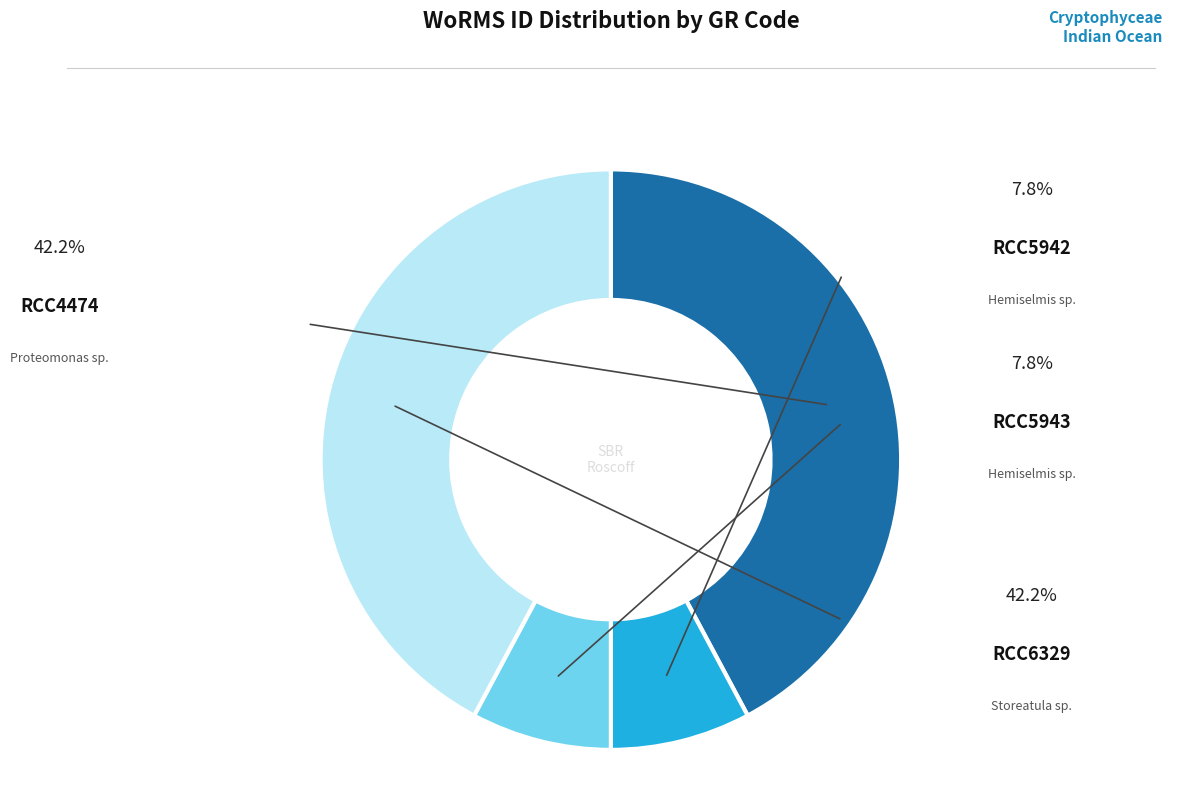

Does any single category account for the majority?

No